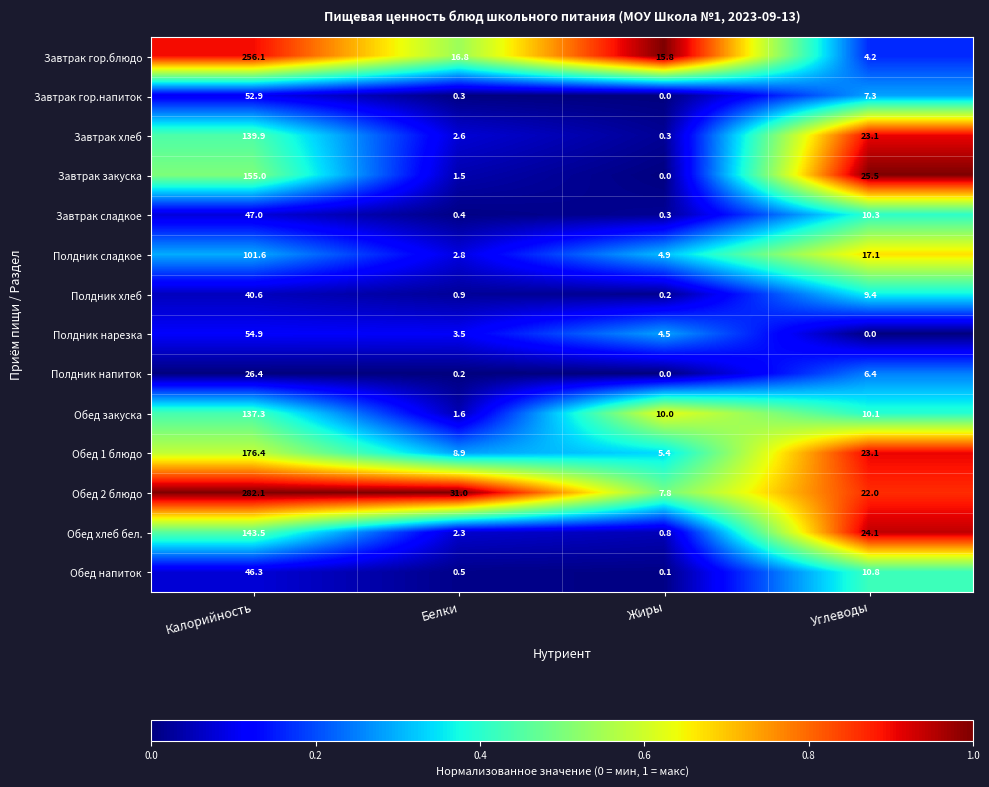

Count the number of categories in the chart.

4